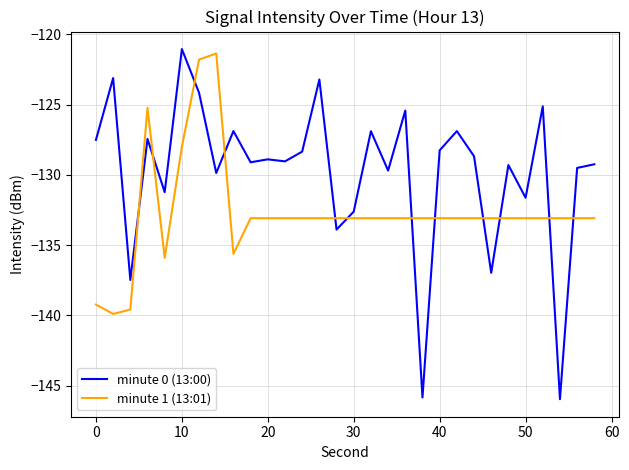

How many values in the minute 0 (13:00) series exceed -128?

11